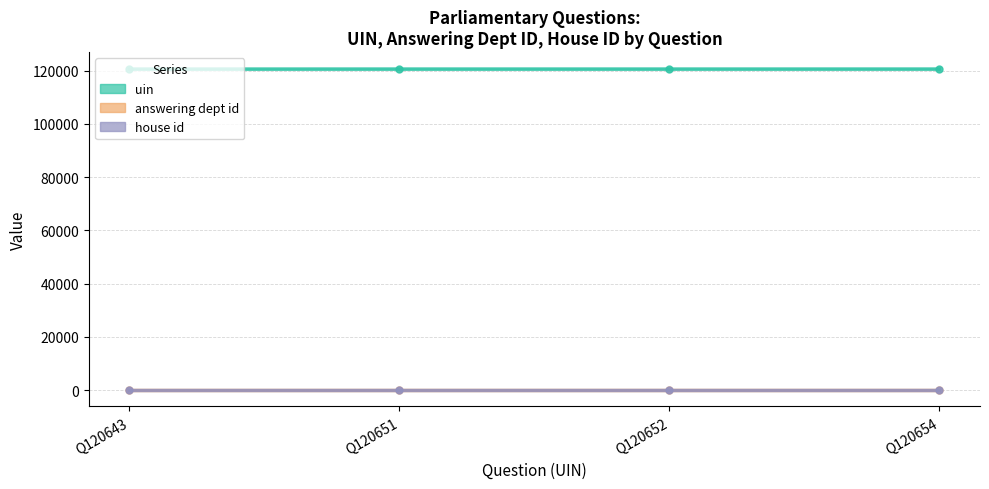

What is the difference between the uin values at Q120652 and Q120651?

1